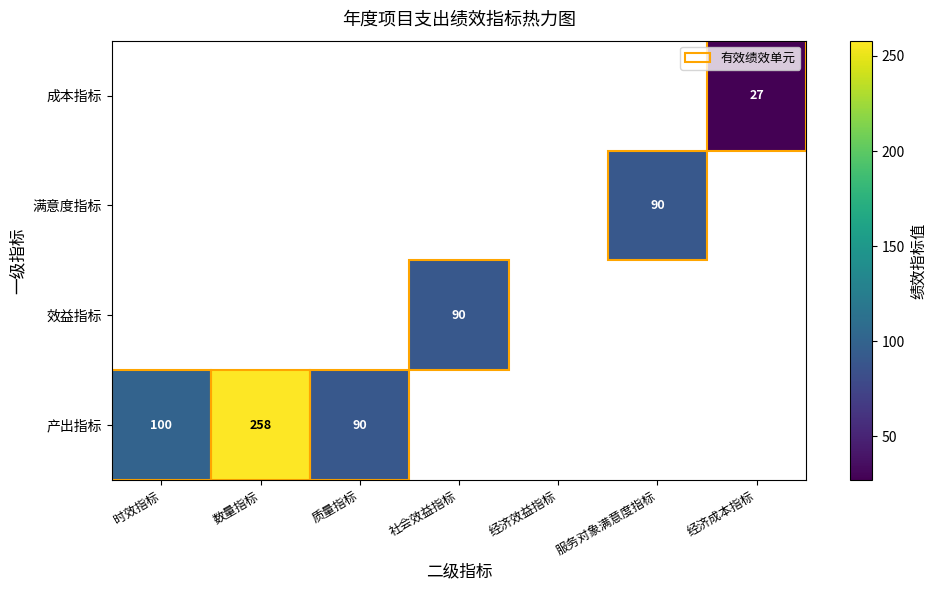

Is it true that 效益指标 equals 142 at 社会效益指标?

False